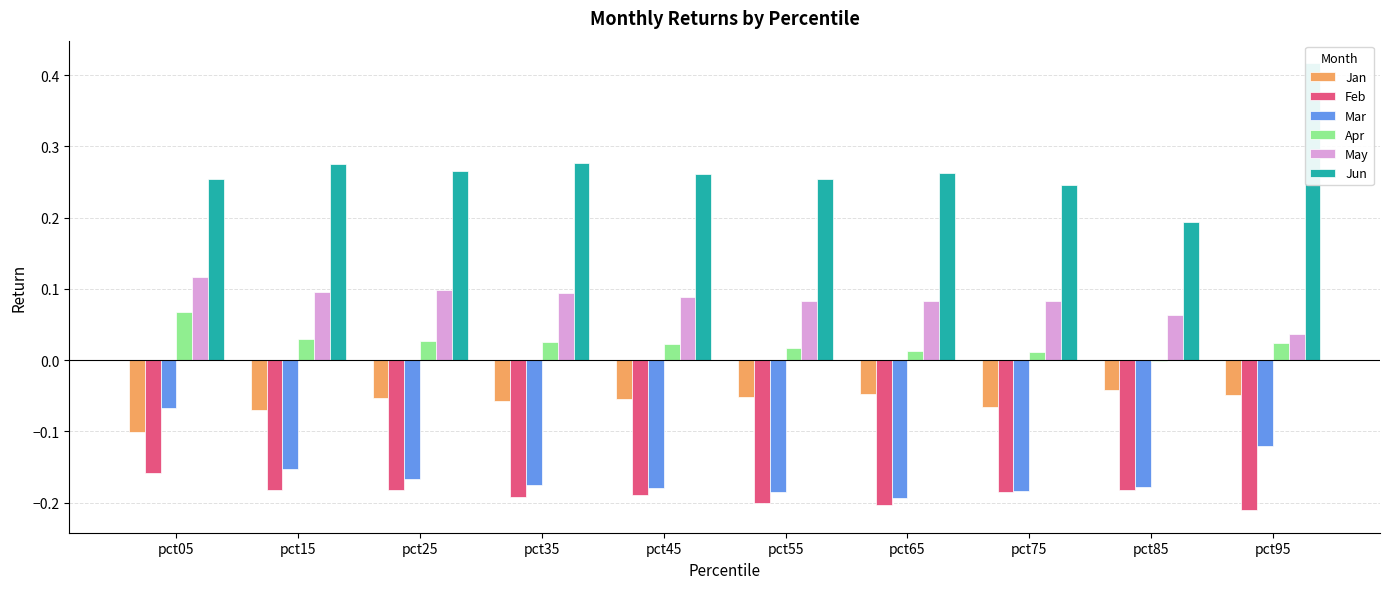

What are all the series names shown in the legend?

Jan, Feb, Mar, Apr, May, Jun